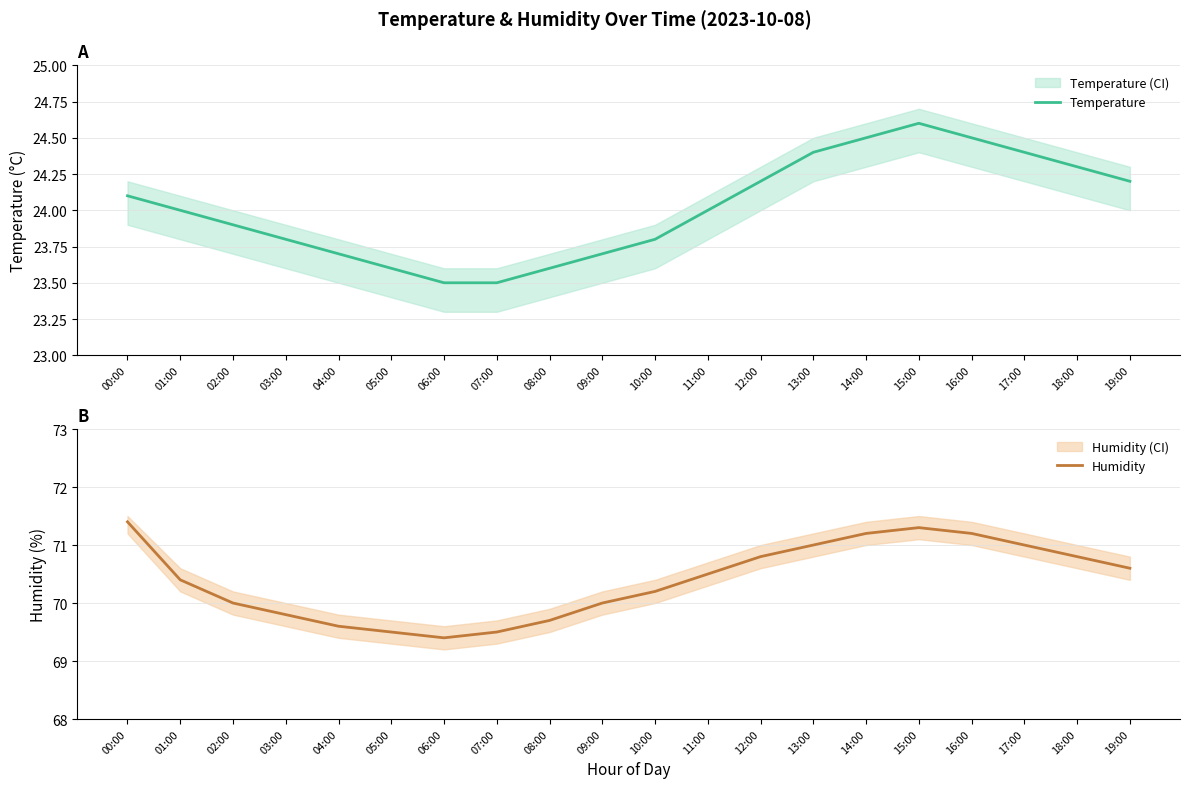

The Humidity series shows 121.1 at 11:00. True or false?

False